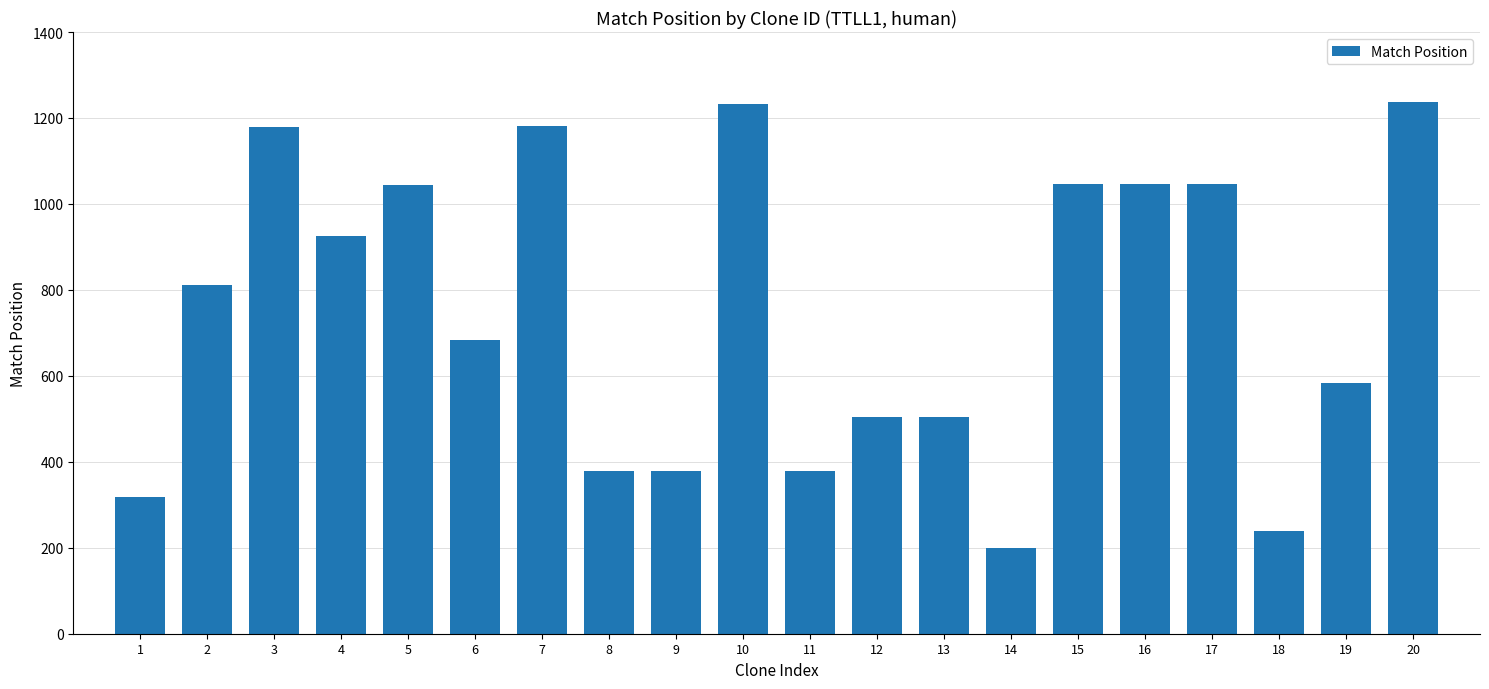

How many distinct data groups are displayed?

1